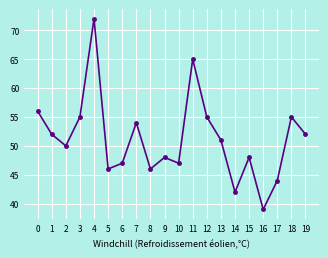

What is the sum of all values?

1024